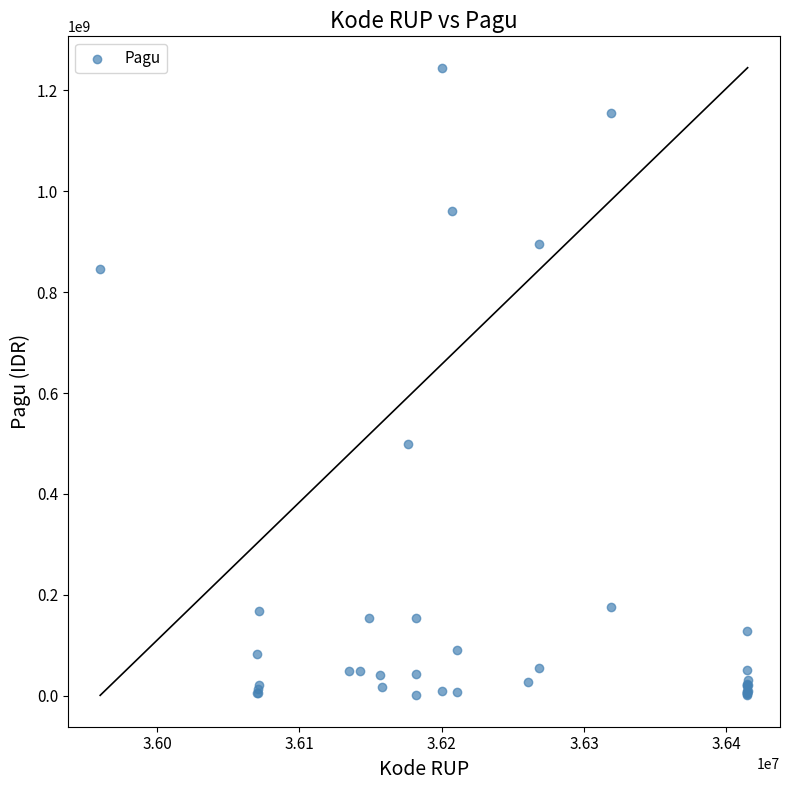

What Y value in the scatter plot is closest to 622840000?

499932000